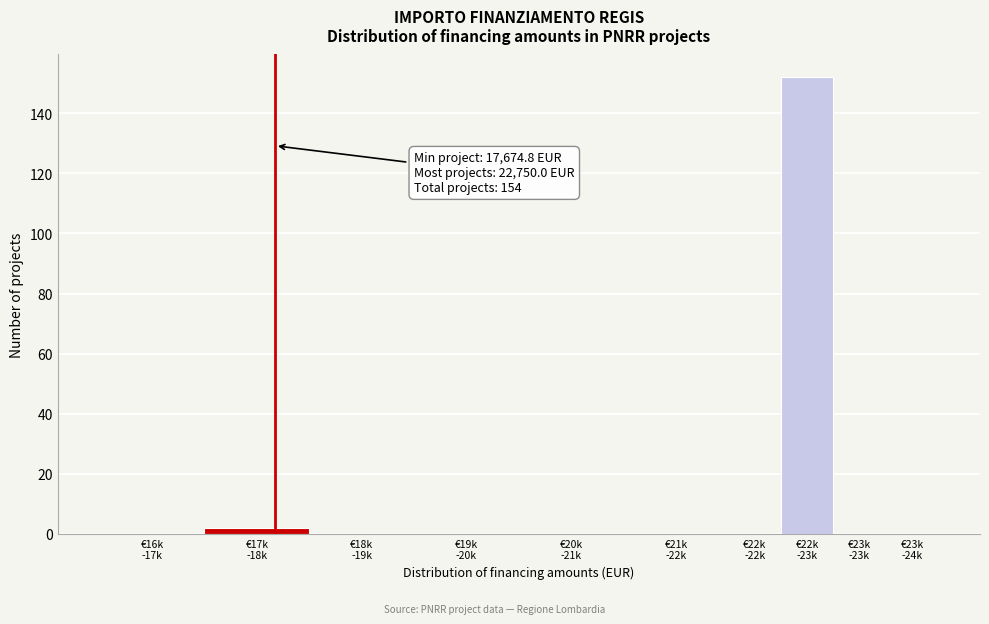

What is the greatest value displayed?

152